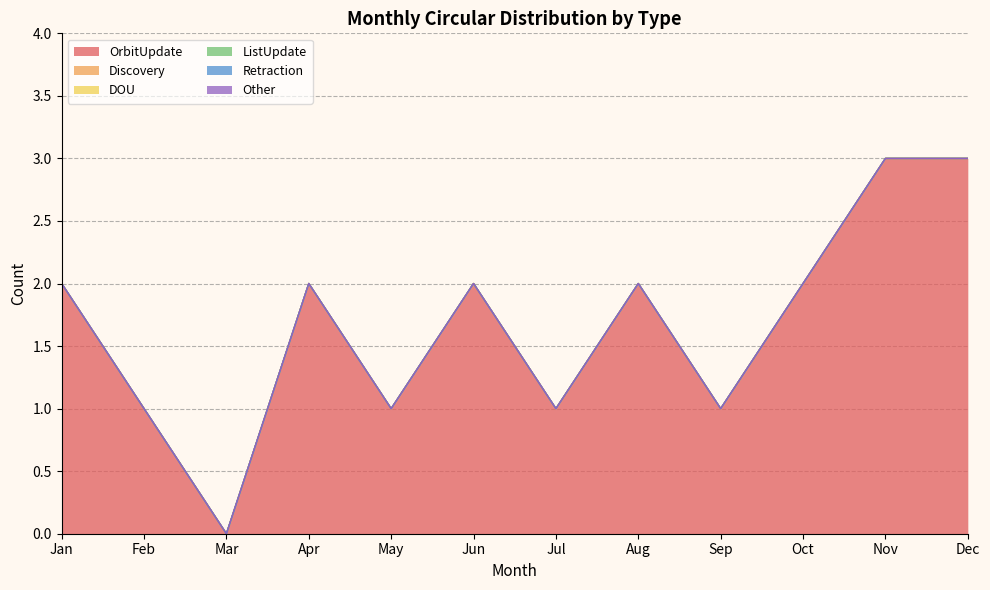

Reading left to right, extract all data points from this chart.

OrbitUpdate: Jan=2	Feb=1	Mar=0	Apr=2	May=1	Jun=2	Jul=1	Aug=2	Sep=1	Oct=2	Nov=3	Dec=3
Discovery: Jan=0	Feb=0	Mar=0	Apr=0	May=0	Jun=0	Jul=0	Aug=0	Sep=0	Oct=0	Nov=0	Dec=0
DOU: Jan=0	Feb=0	Mar=0	Apr=0	May=0	Jun=0	Jul=0	Aug=0	Sep=0	Oct=0	Nov=0	Dec=0
ListUpdate: Jan=0	Feb=0	Mar=0	Apr=0	May=0	Jun=0	Jul=0	Aug=0	Sep=0	Oct=0	Nov=0	Dec=0
Retraction: Jan=0	Feb=0	Mar=0	Apr=0	May=0	Jun=0	Jul=0	Aug=0	Sep=0	Oct=0	Nov=0	Dec=0
Other: Jan=0	Feb=0	Mar=0	Apr=0	May=0	Jun=0	Jul=0	Aug=0	Sep=0	Oct=0	Nov=0	Dec=0